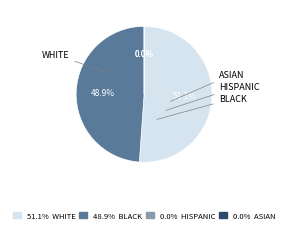

To the nearest percent, what is the average slice percentage?

25%